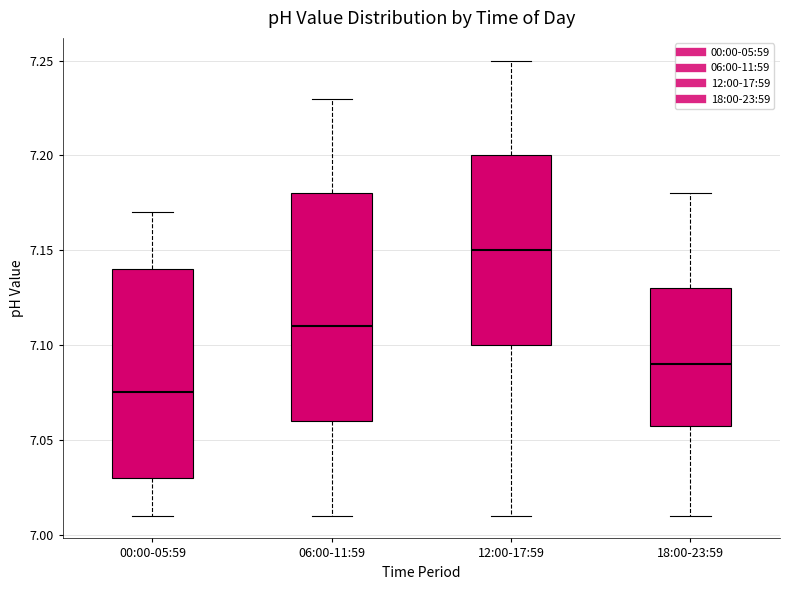

Which box is the tallest, from its lower edge to its upper edge?

06:00-11:59